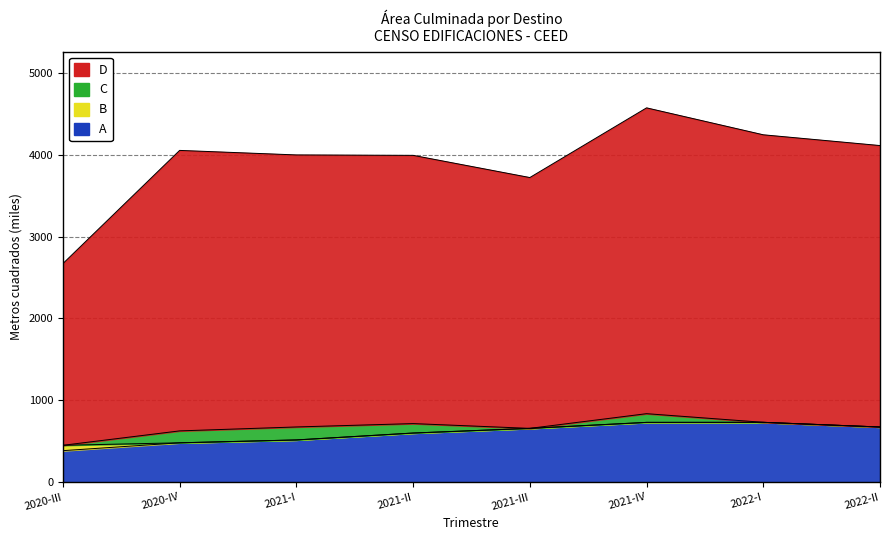

At how many categories does at least one series exceed 3823?

6